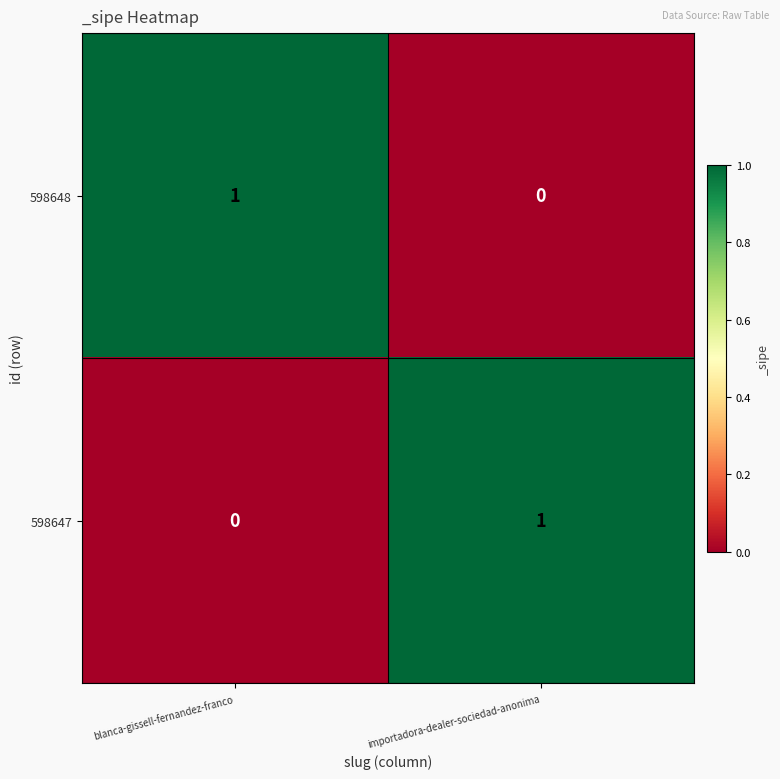

The 598647 series shows 1 at importadora-dealer-sociedad-anonima. True or false?

True